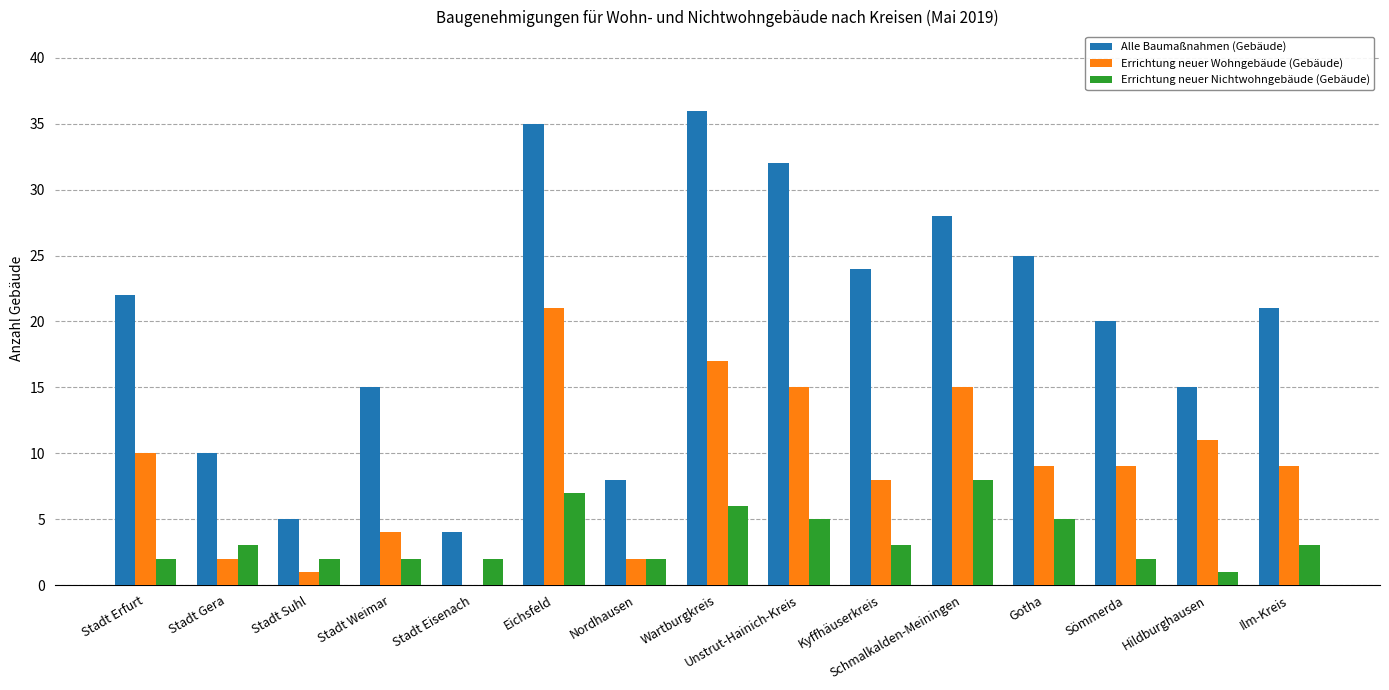

What is the spread (max minus min) of values at Stadt Eisenach?

4